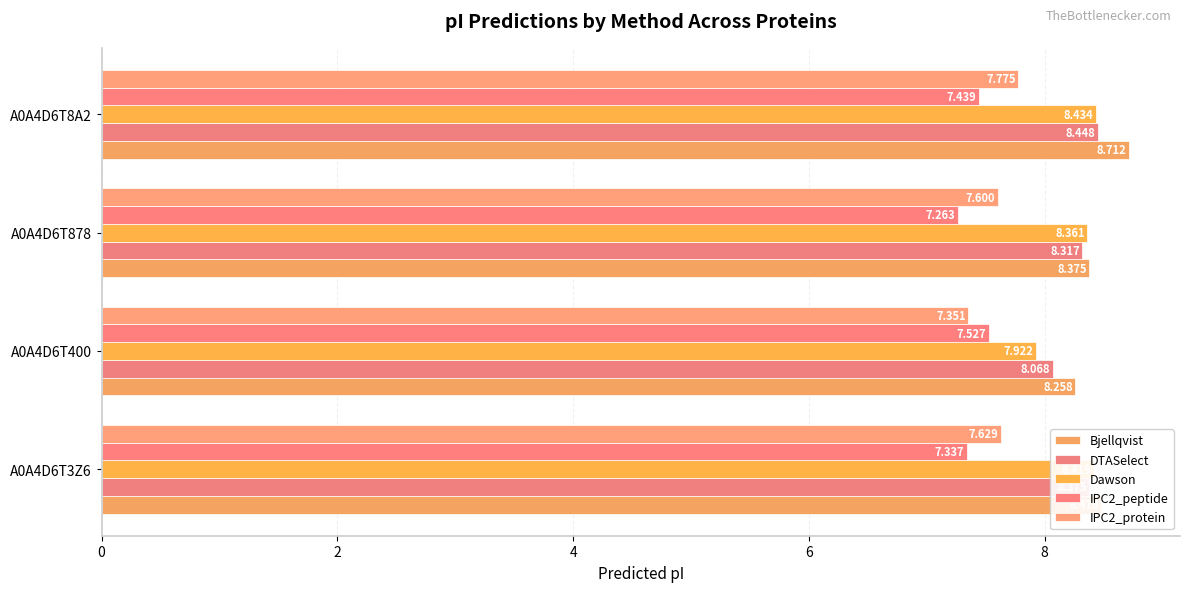

Count the number of categories in the chart.

4